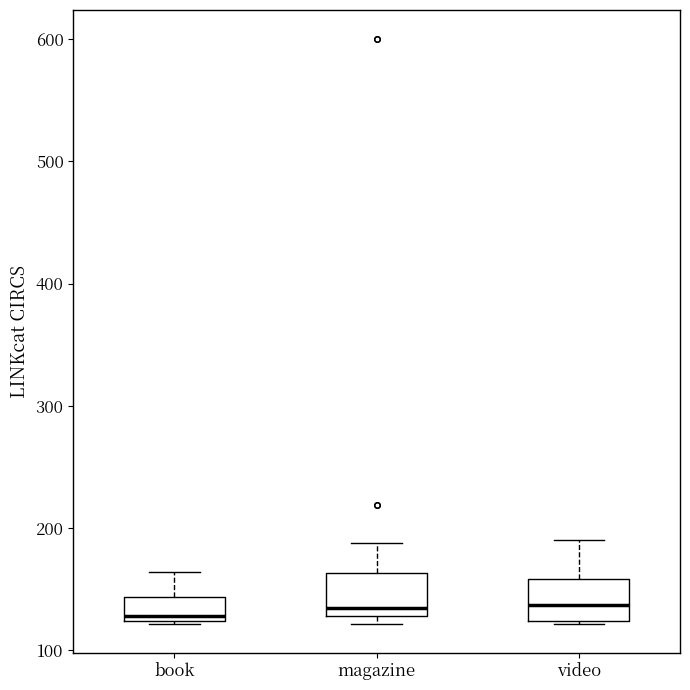

Where is the upper edge of the box for video on the y-axis? The values are not printed on the chart, so give them approximately, as read against the axis.

160